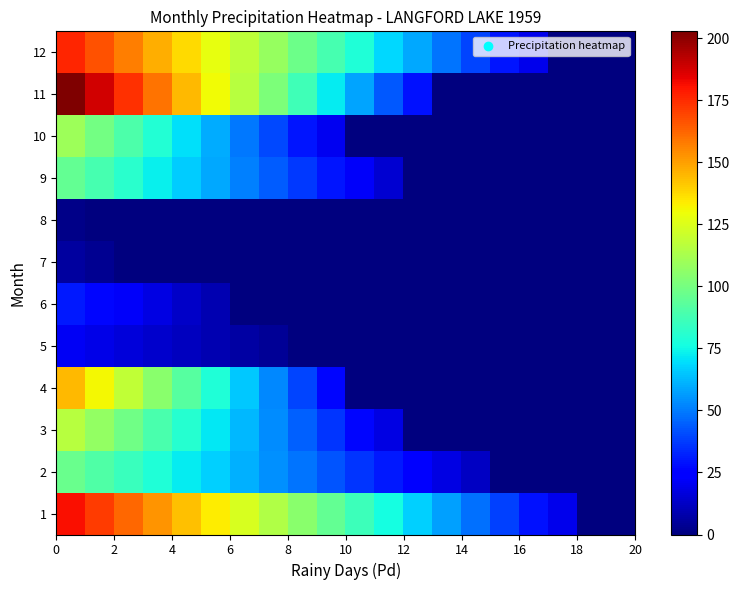

What is the maximum value shown in the chart?

202.8